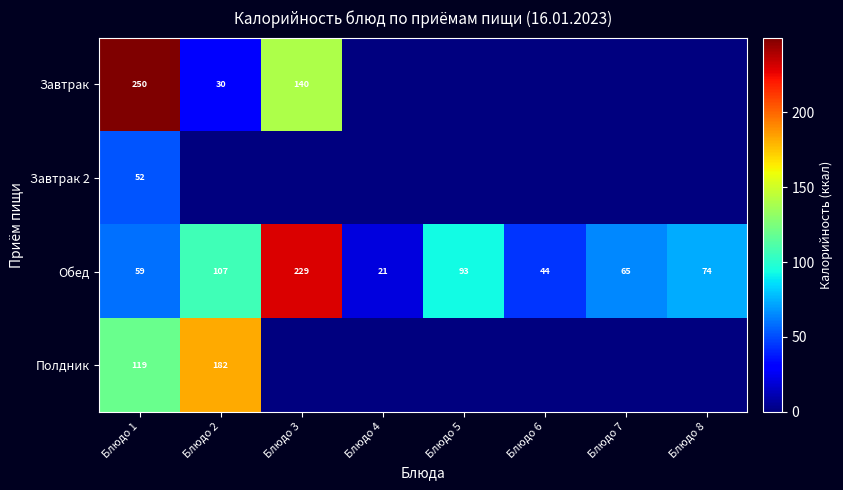

Between Блюдо 7 and Блюдо 2, which is larger?

Блюдо 2